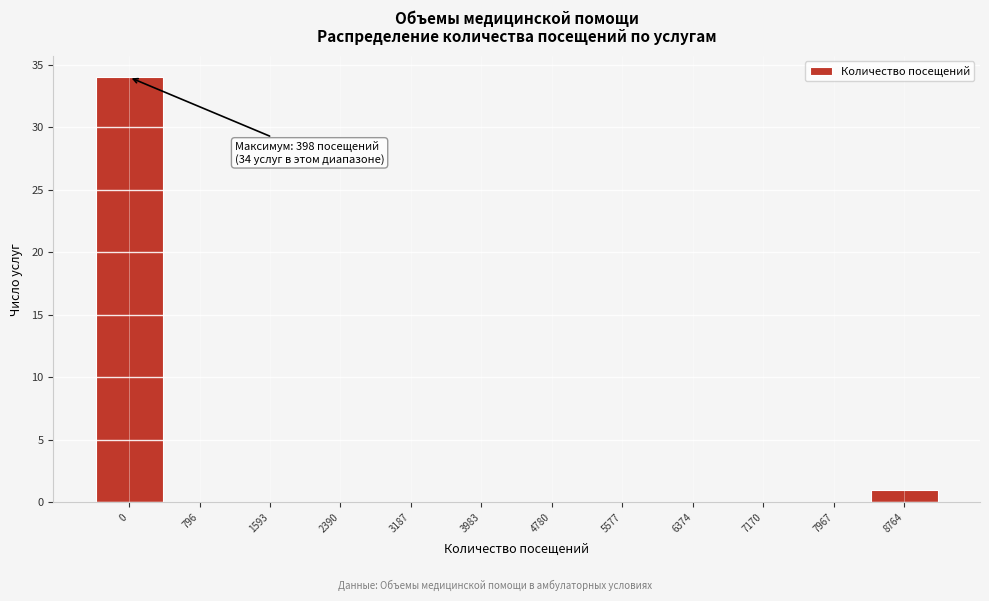

Reading left to right, what are all the values shown in this chart?

0=34	796=0	1593=0	2390=0	3187=0	3983=0	4780=0	5577=0	6374=0	7170=0	7967=0	8764=1